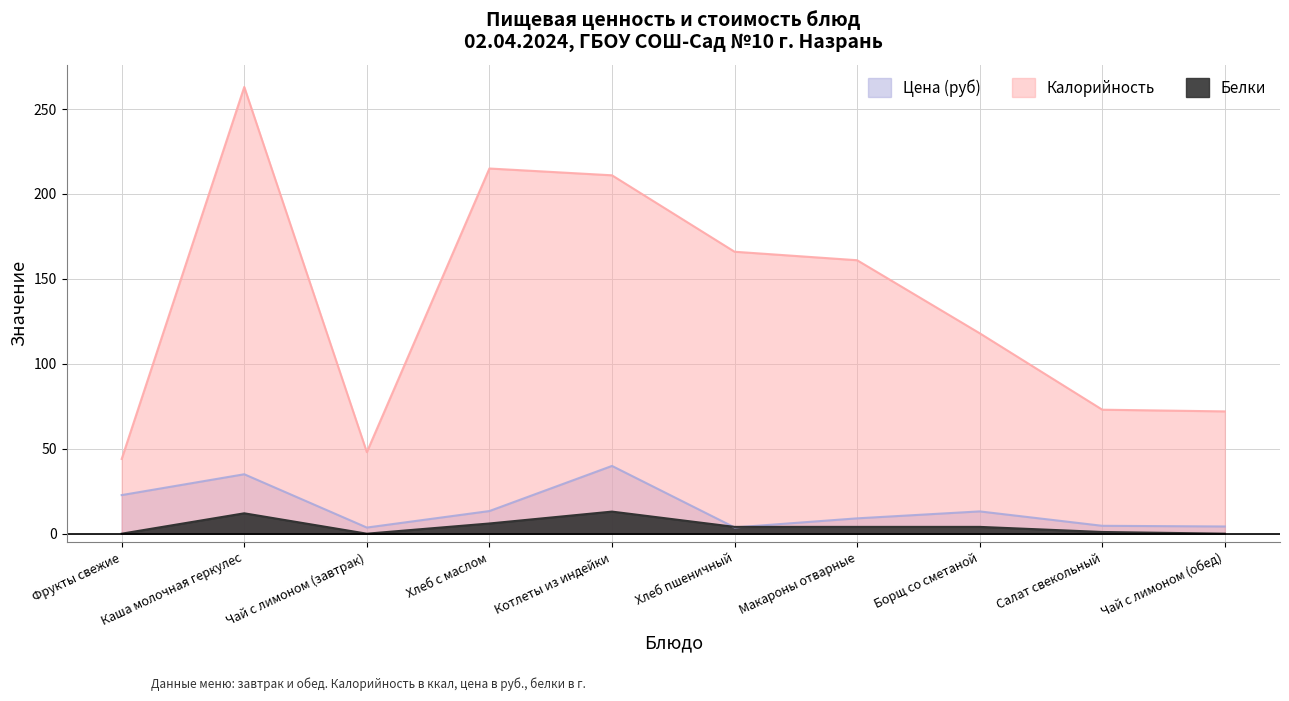

Which category has the lowest value in the Калорийность series?

Фрукты свежие